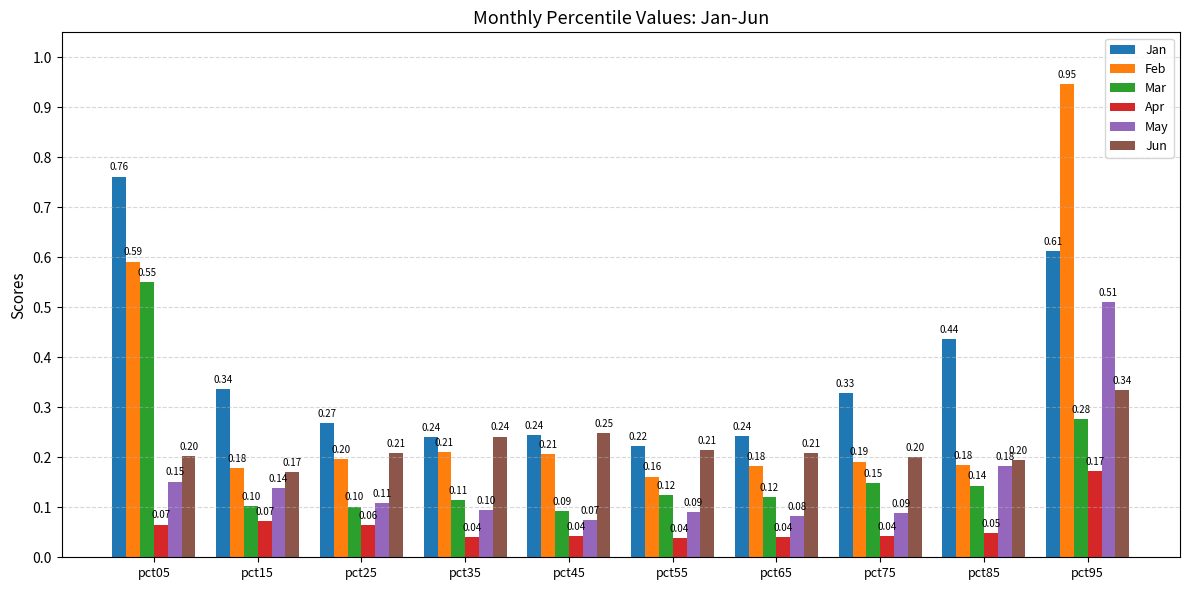

At pct75, list the series in order from largest to smallest.

Jan, Jun, Feb, Mar, May, Apr